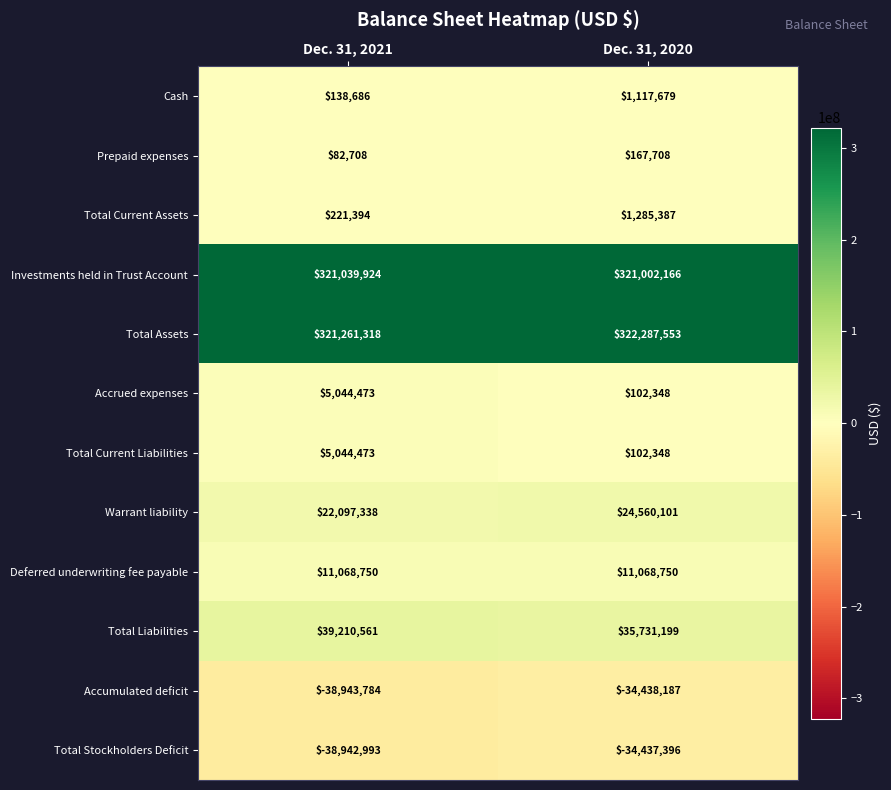

What is the maximum value for Deferred underwriting fee payable?

11068750